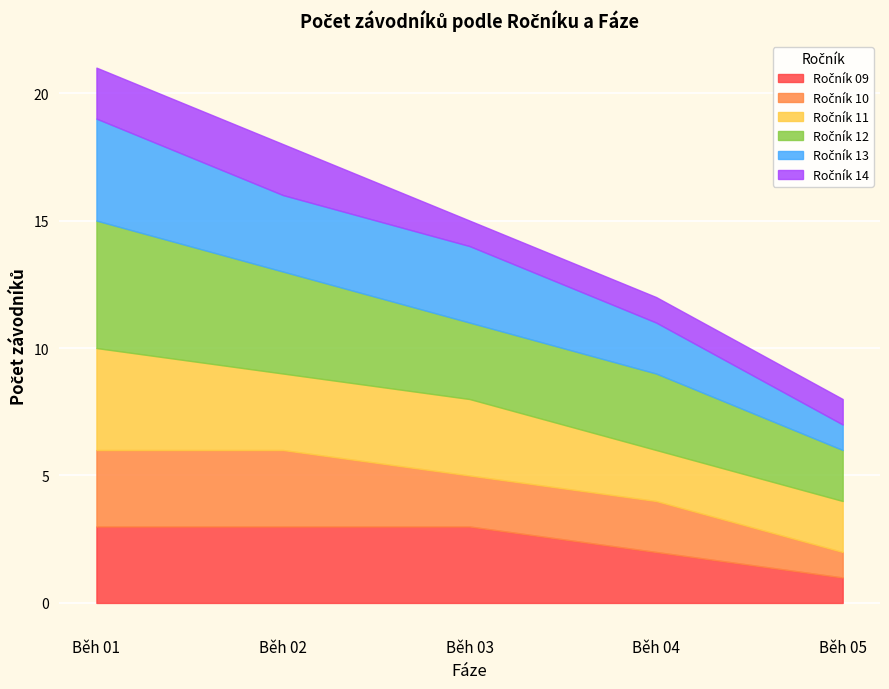

What is the minimum value shown in the chart?

1